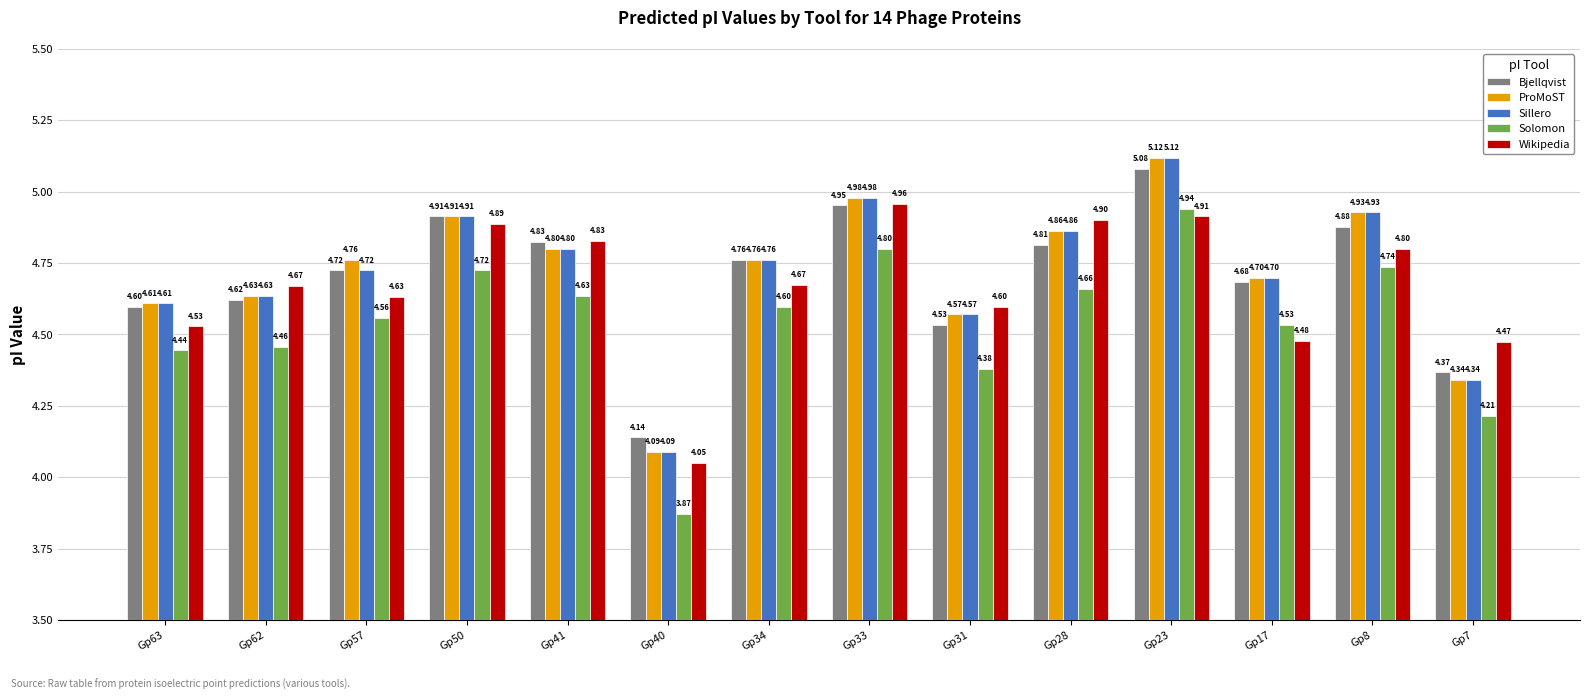

Is the value of Bjellqvist at Gp23 greater than the value of Solomon at Gp33?

Yes